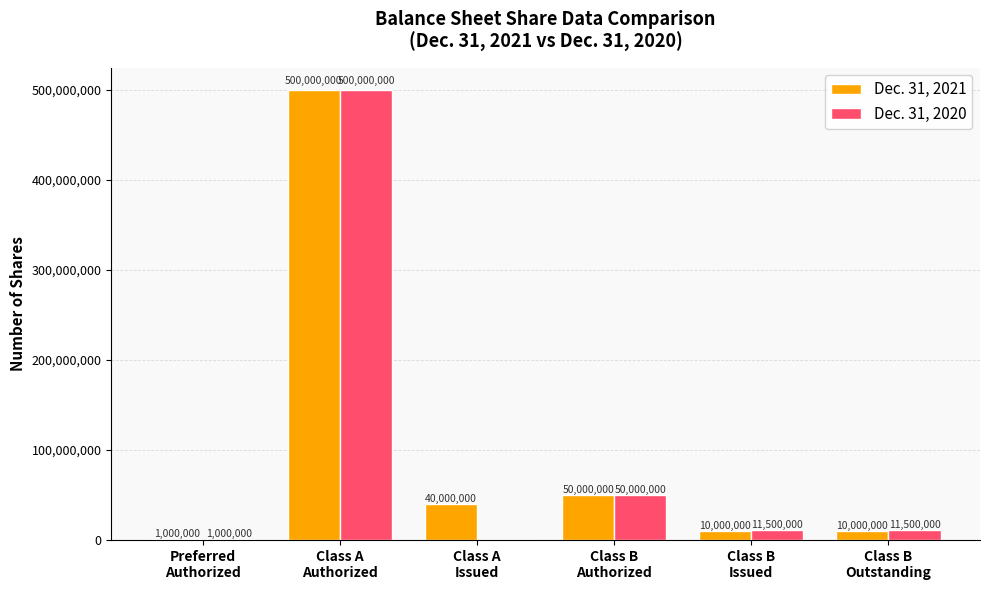

What is the average value of the Dec. 31, 2020 series?

95666667